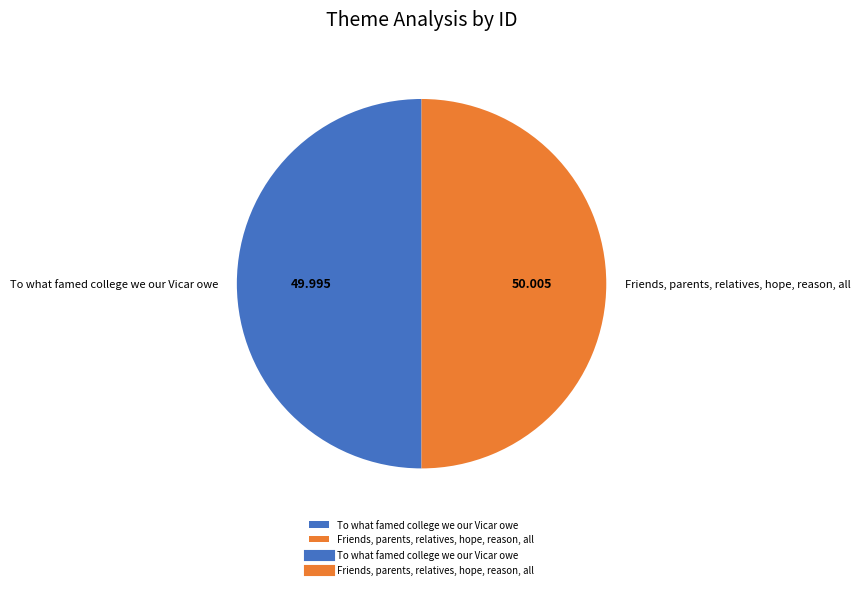

Is the sum of To what famed college we our Vicar owe and Friends, parents, relatives, hope, reason, all greater than half?

Yes